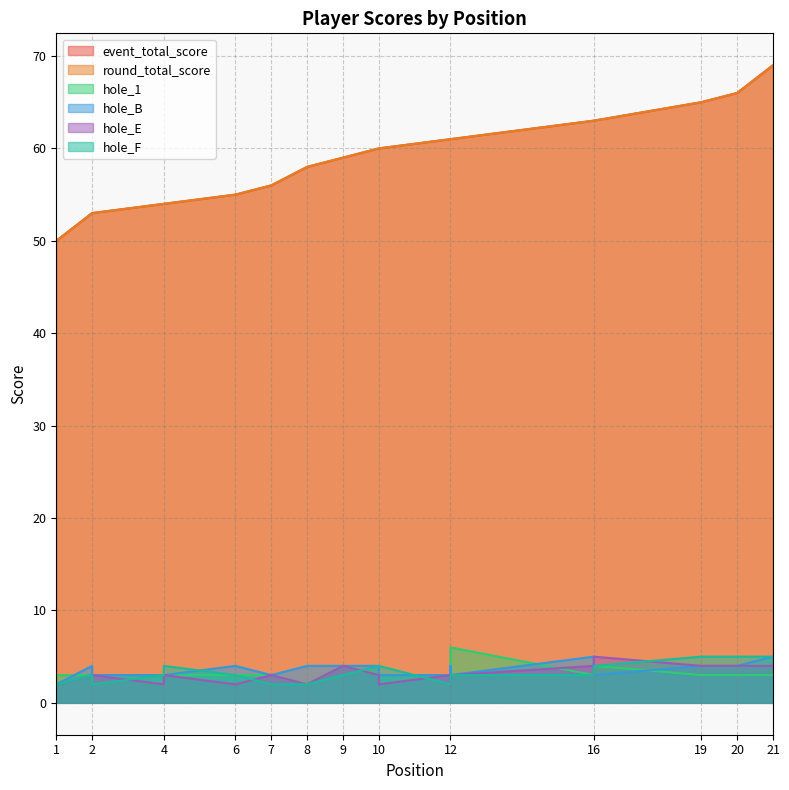

Which series has the largest total across all categories?

event_total_score